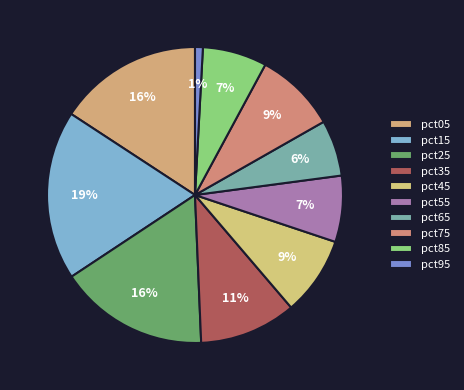

What percentage is the pct45 slice, to the nearest percent?

9%